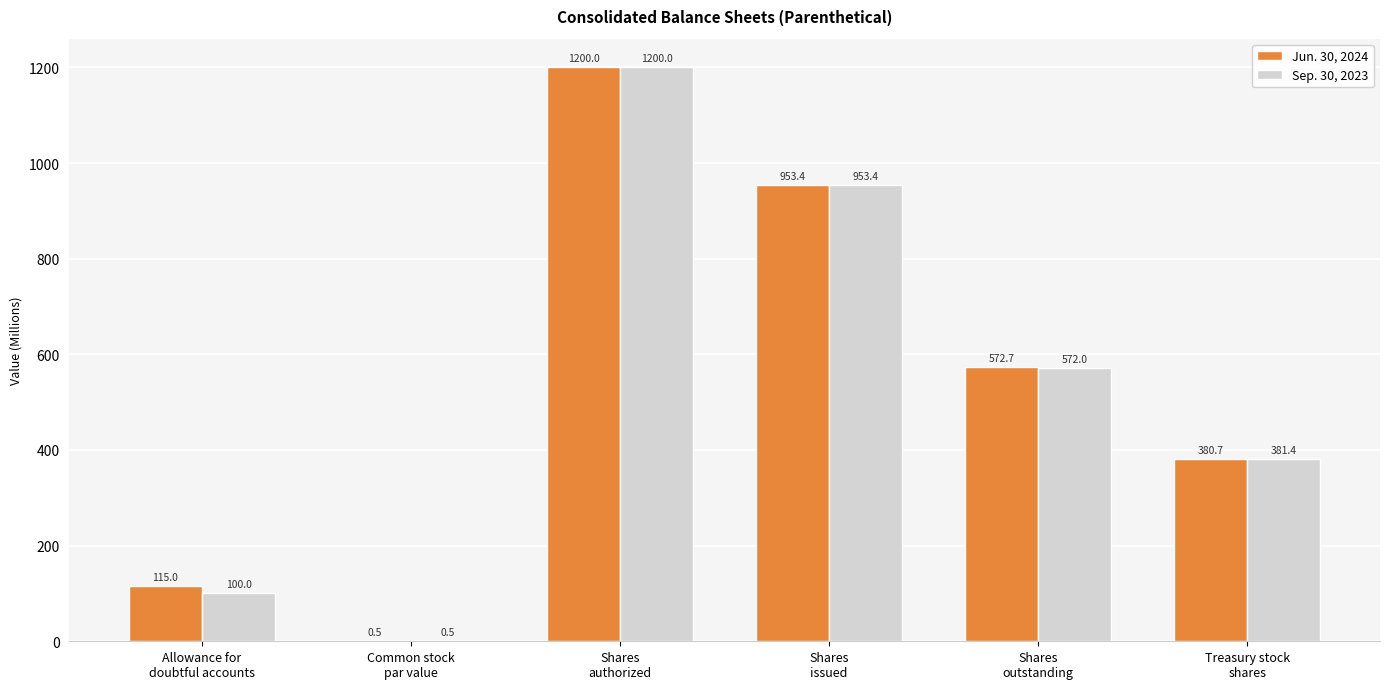

What is the greatest value displayed?

1200.0